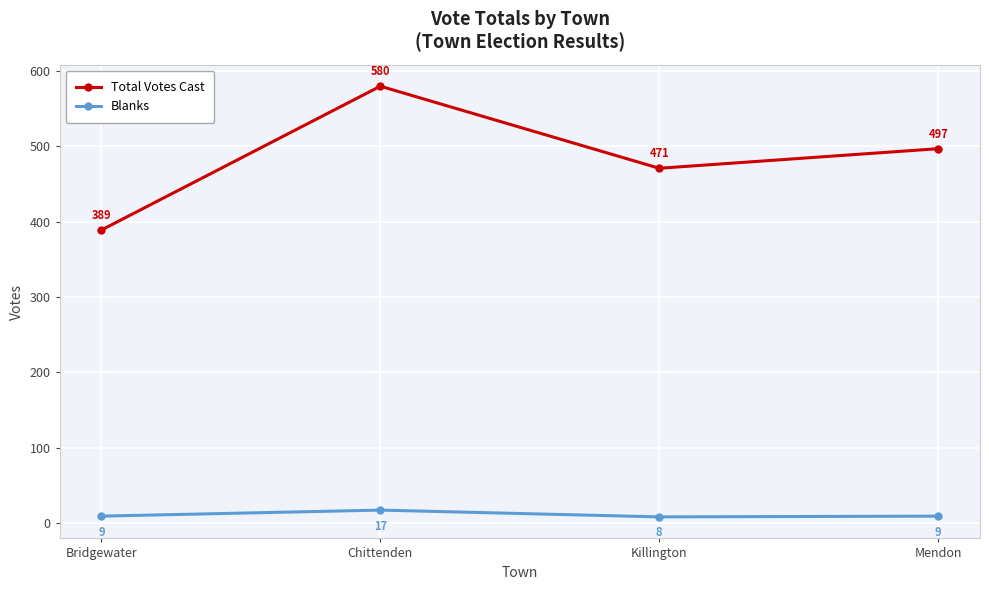

True or false: Total Votes Cast and Blanks intersect in this chart.

False